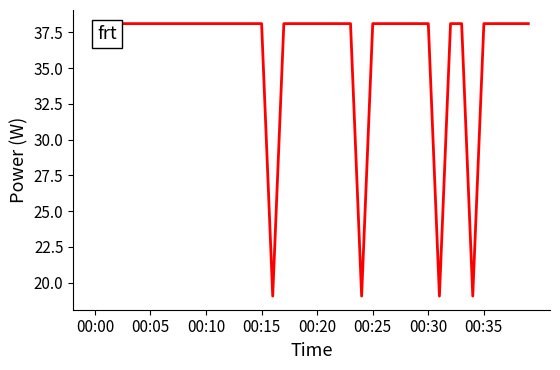

How many lines are shown in the chart?

1